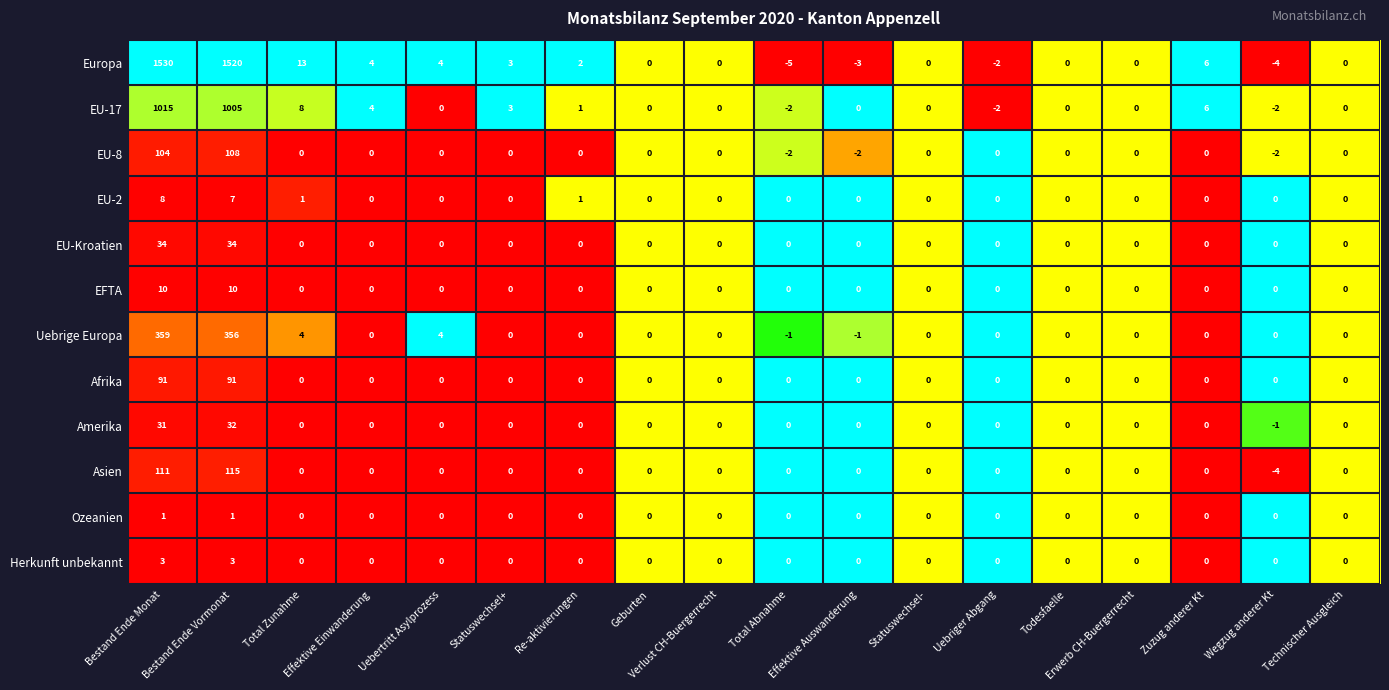

Which series has the widest spread of values?

Europa